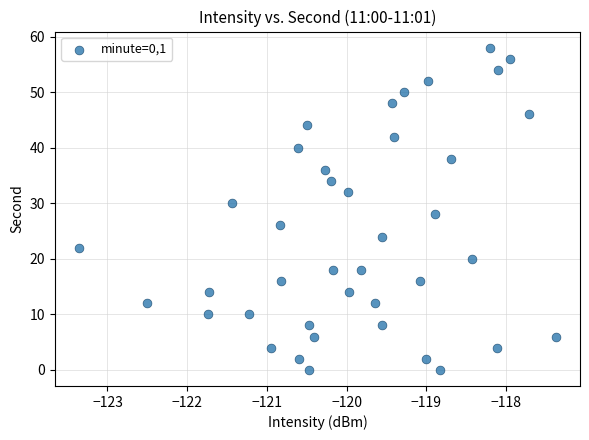

What is the range of Y values (max minus min)?

58